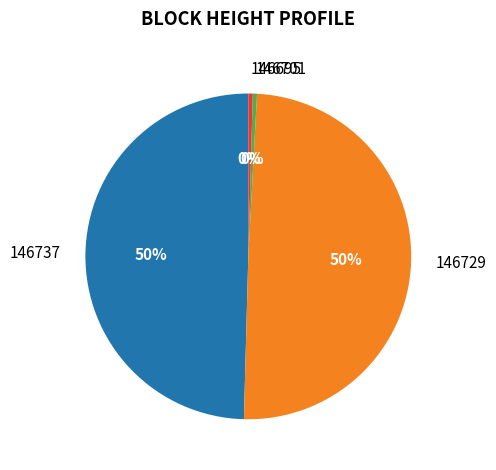

Is it true that 146729 is 41% of the pie?

False